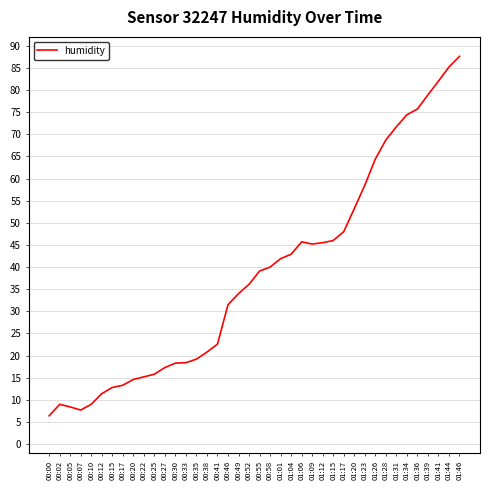

What is the difference between the maximum and minimum values?

81.2